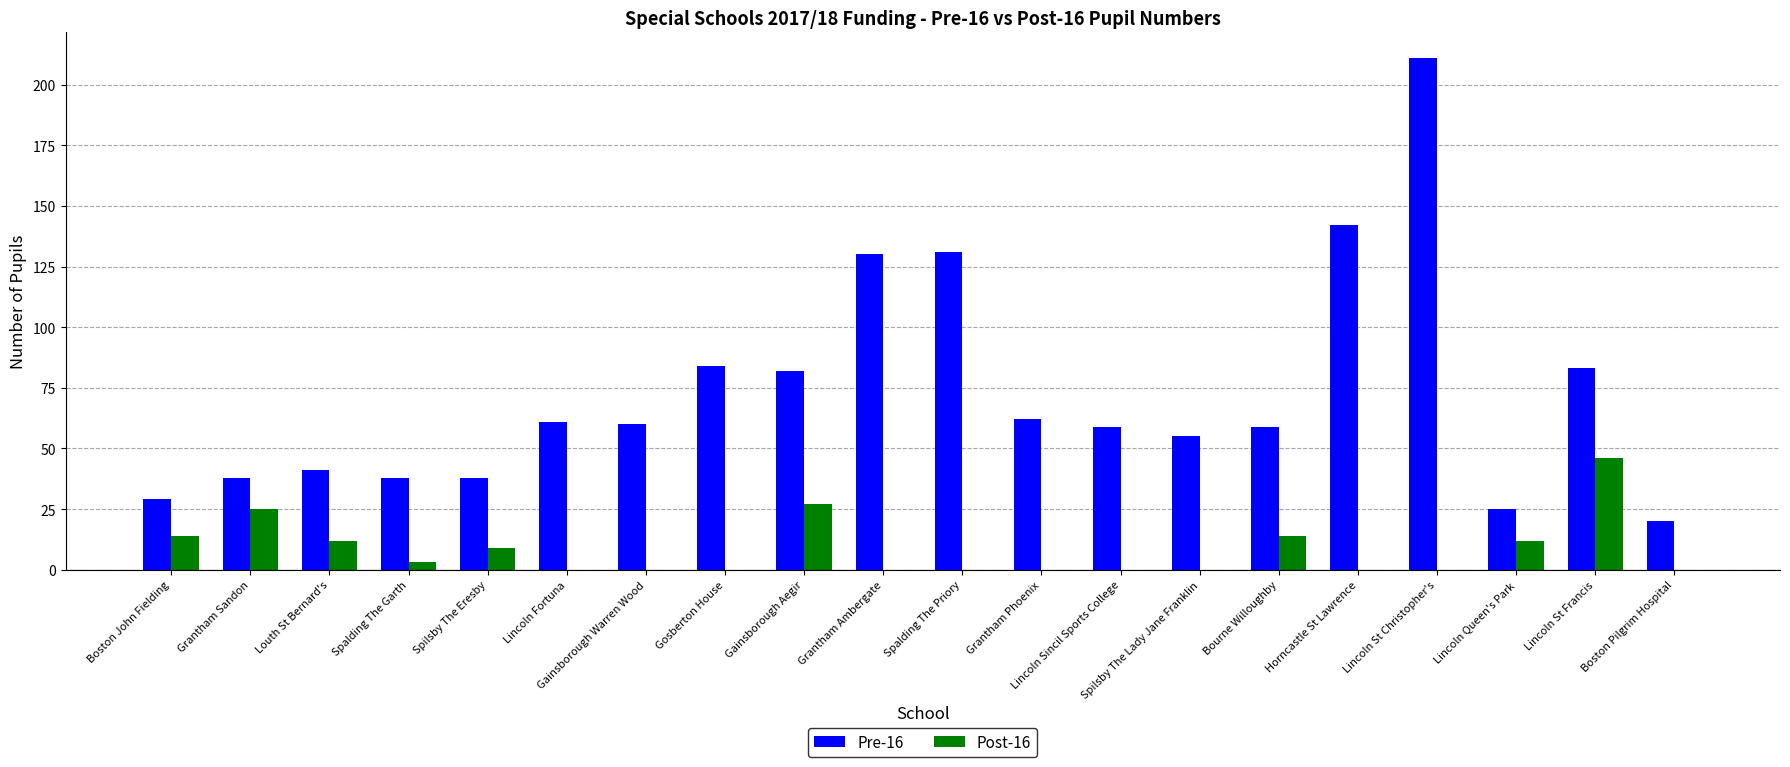

Which series has the widest spread of values?

Pre-16